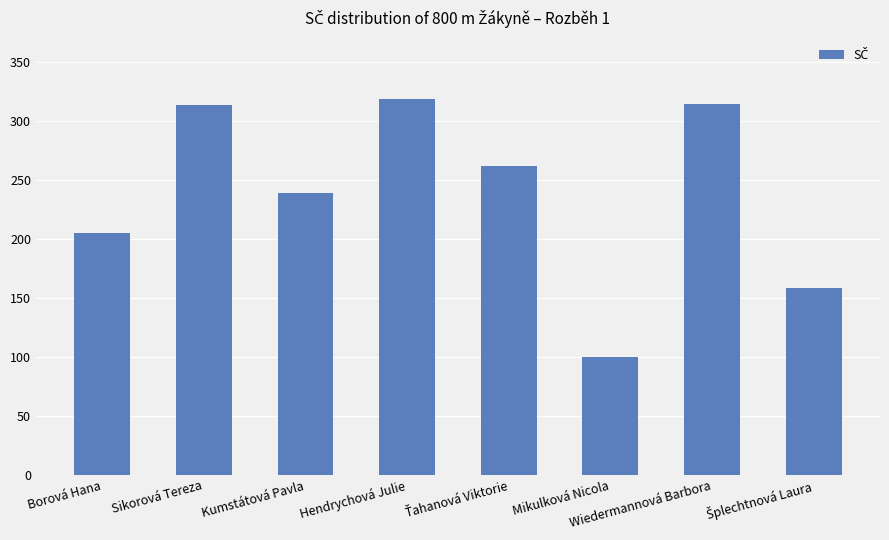

The value at Borová Hana is 205. True or false?

True